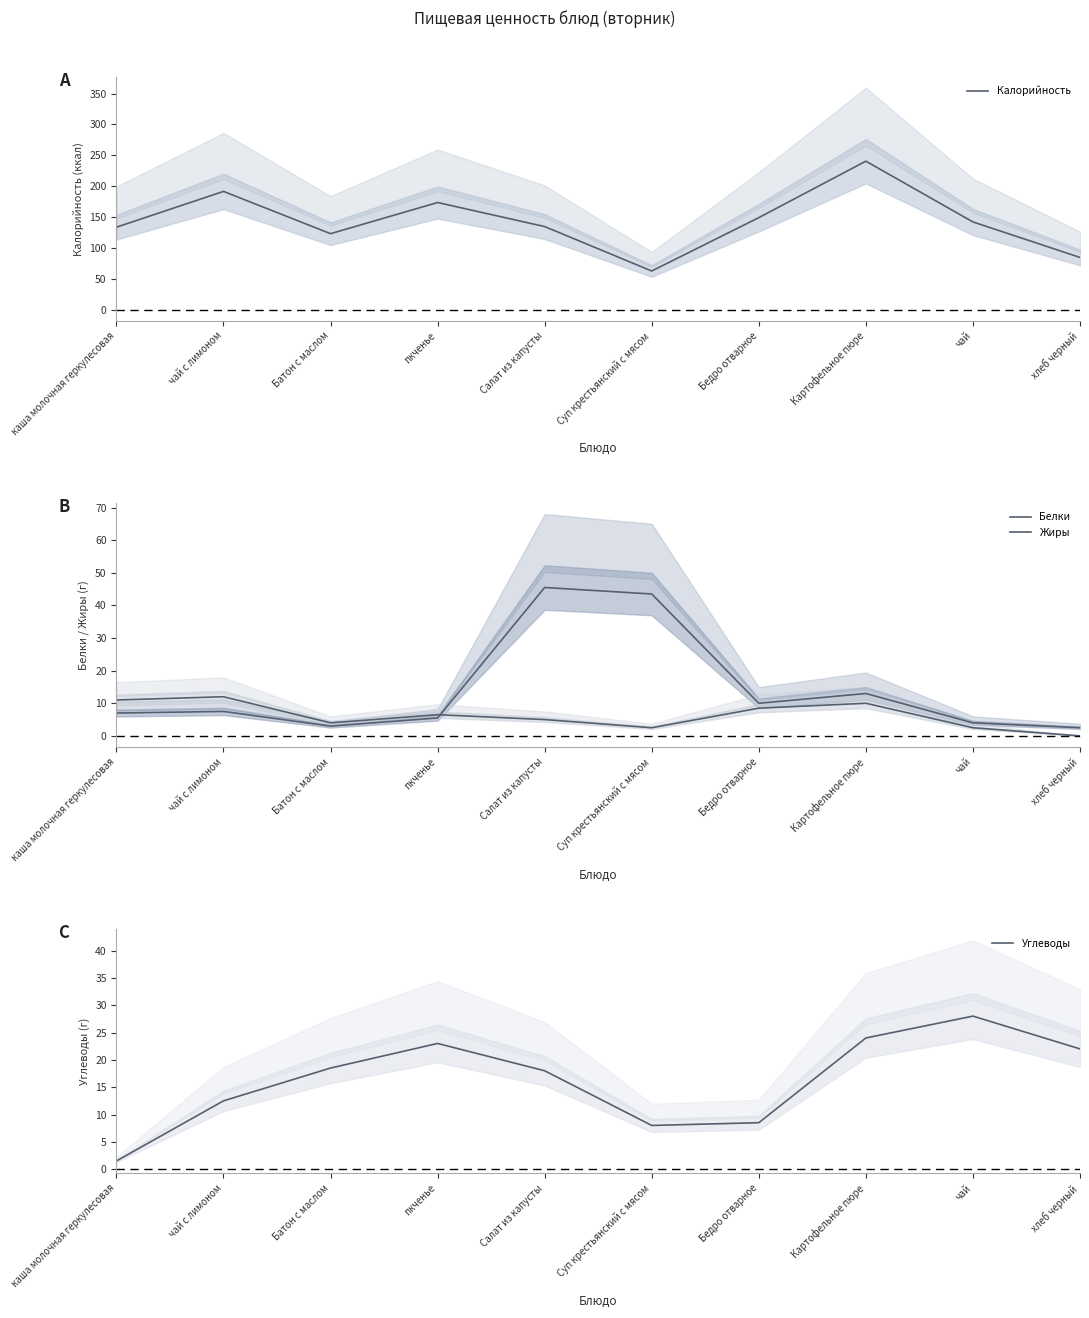

The value of Белки at хлеб черный is 2.5. True or false?

True